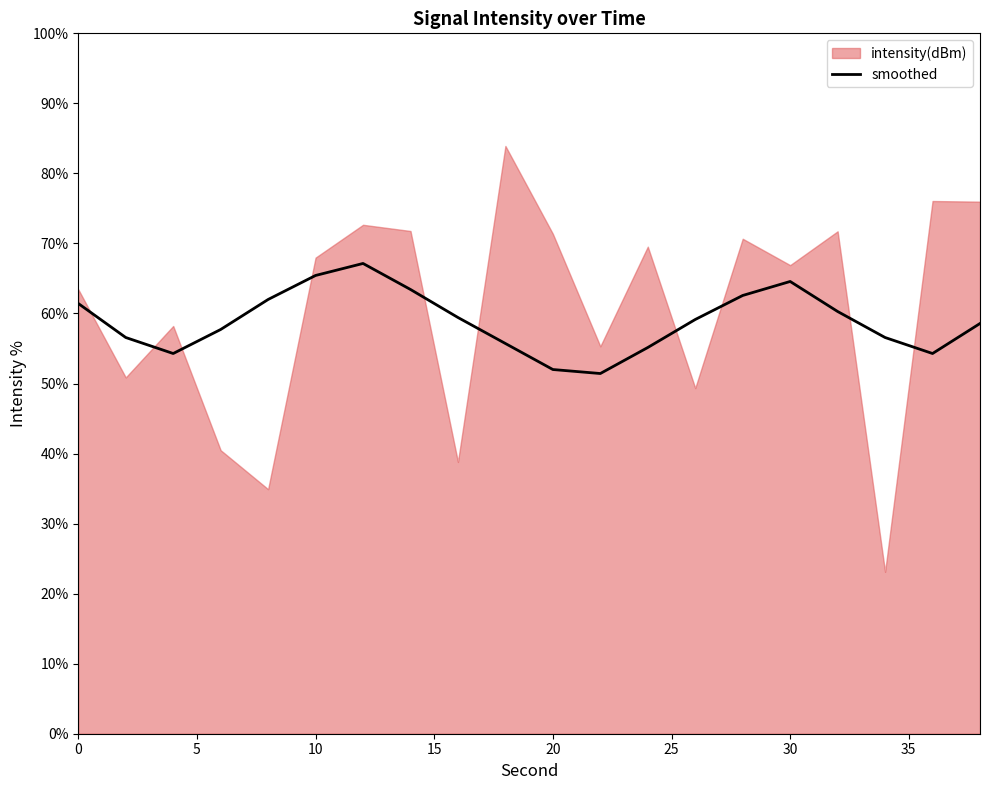

How many lines are shown in the chart?

1